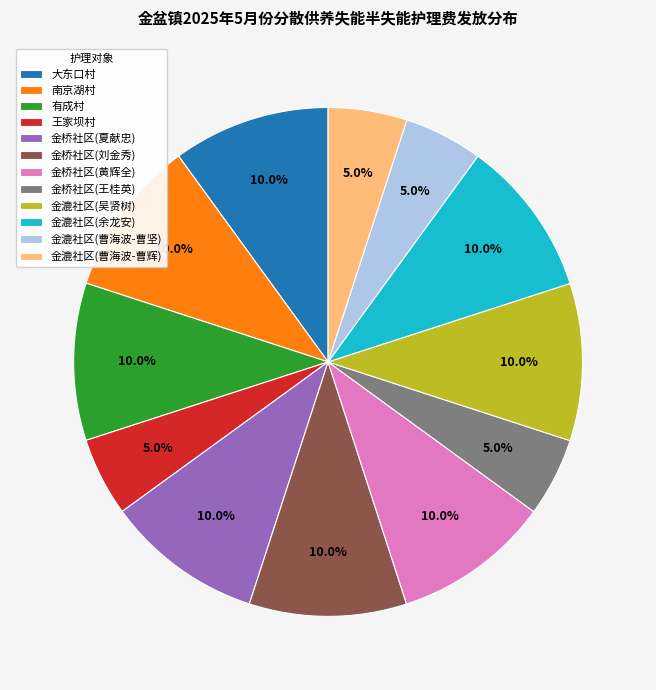

How much of the chart is everything except 金漉社区(余龙安)?

90.0%